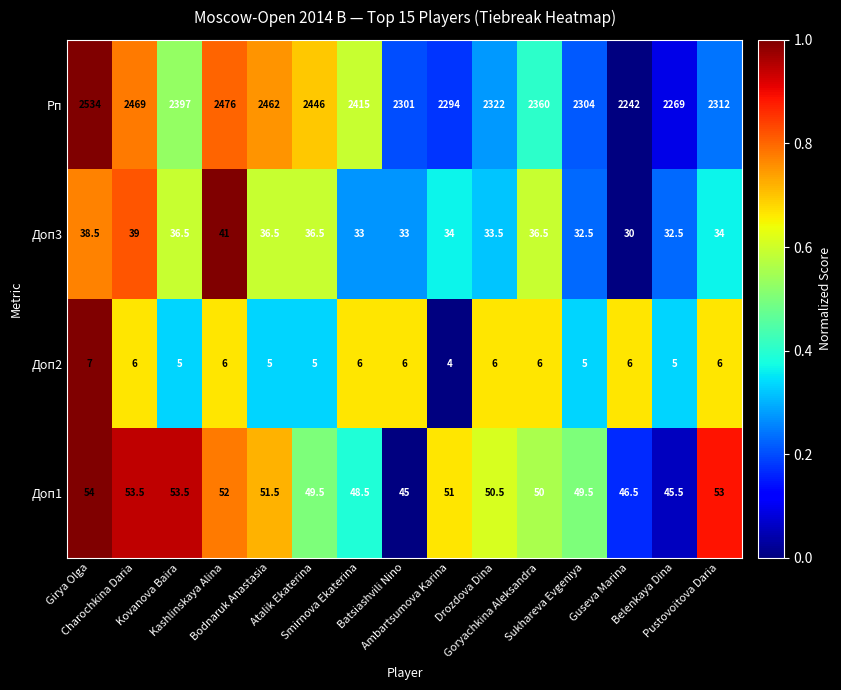

Rank the series at Charochkina Daria from lowest to highest value.

Доп2, Доп3, Доп1, Рп